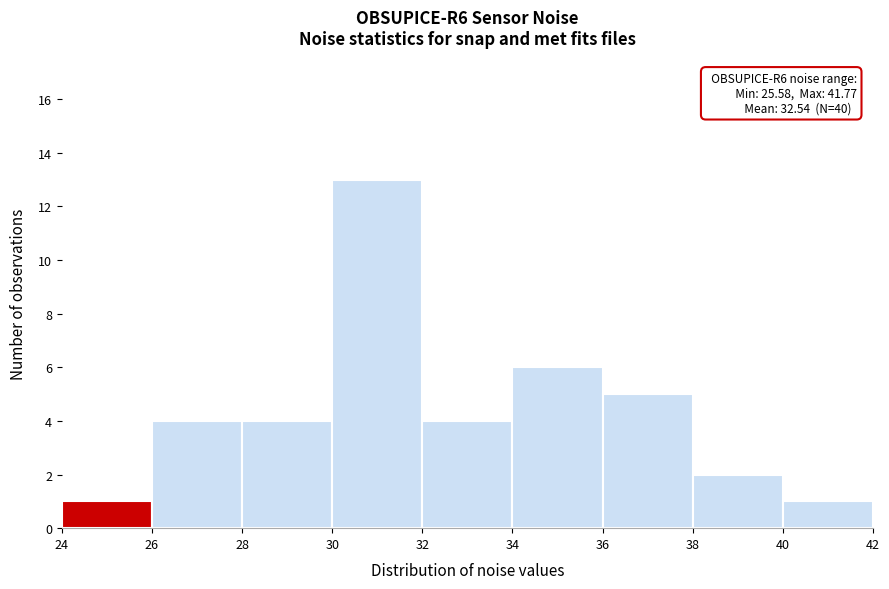

Which range on the x-axis has the tallest bar?

30 to 32